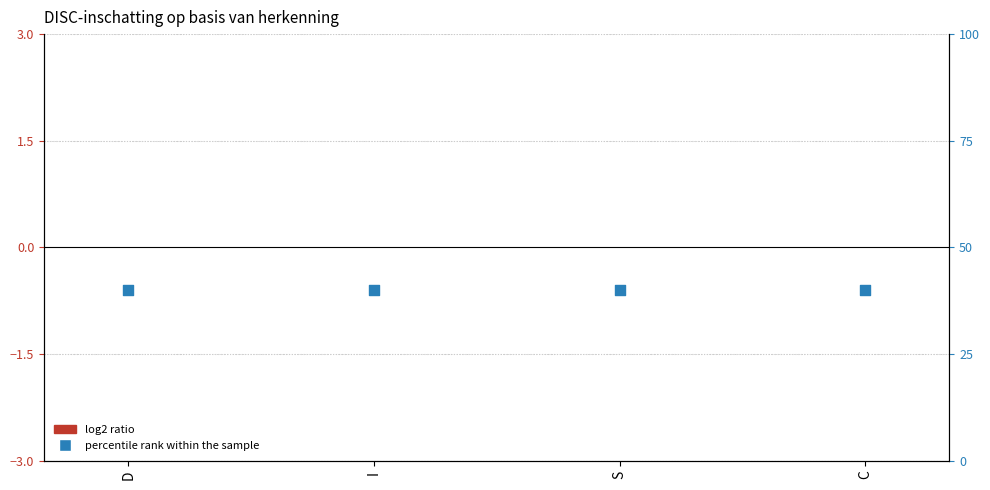

Which series contains the lowest Y value?

log2 ratio